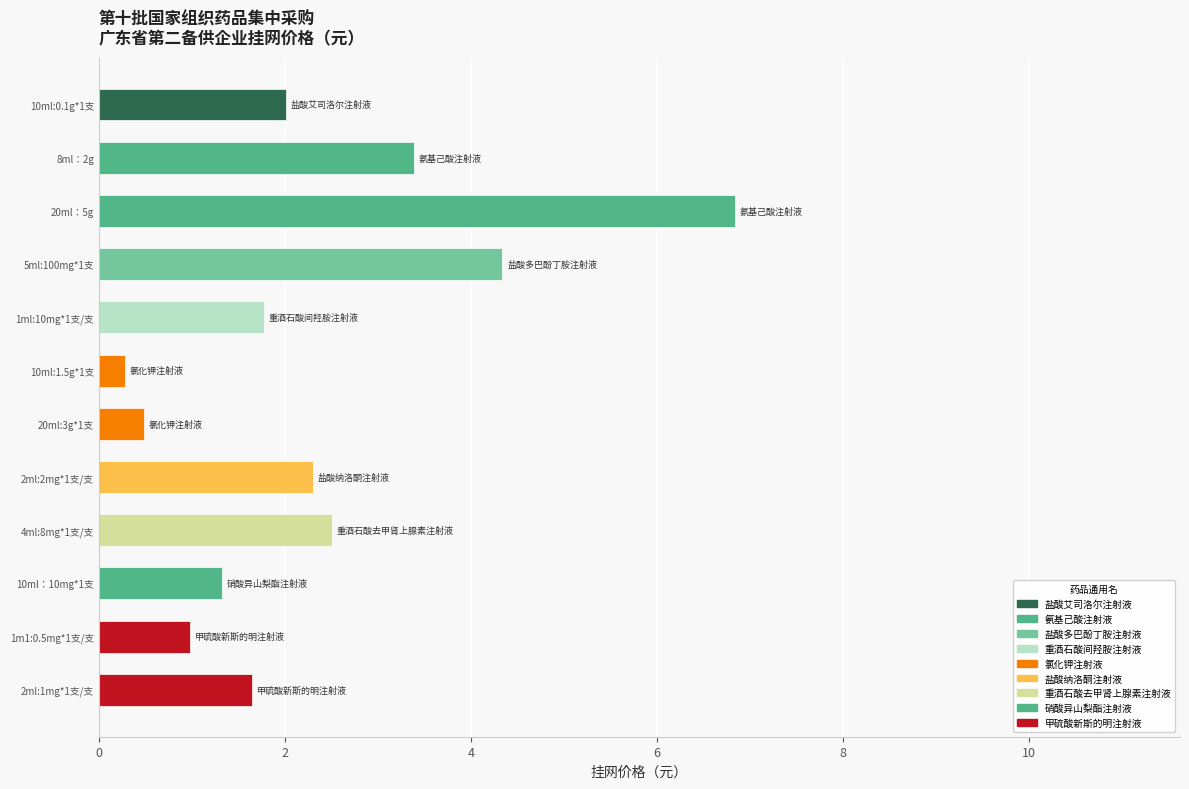

What is the value of the 11th bar from the top?

1.0